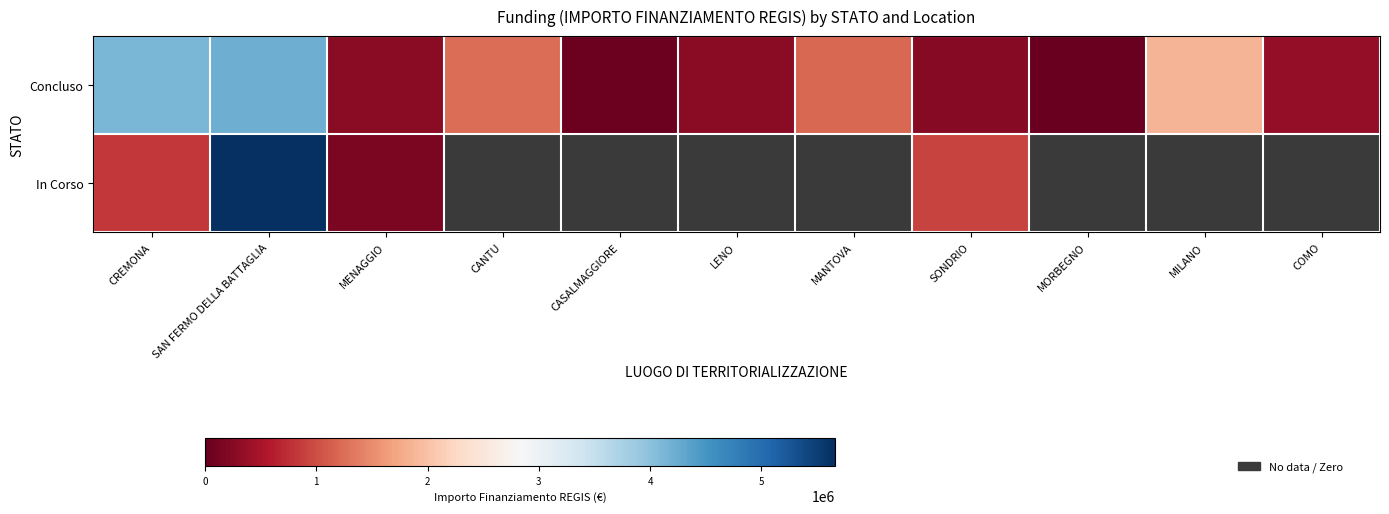

Which series has the largest total across all categories?

Concluso